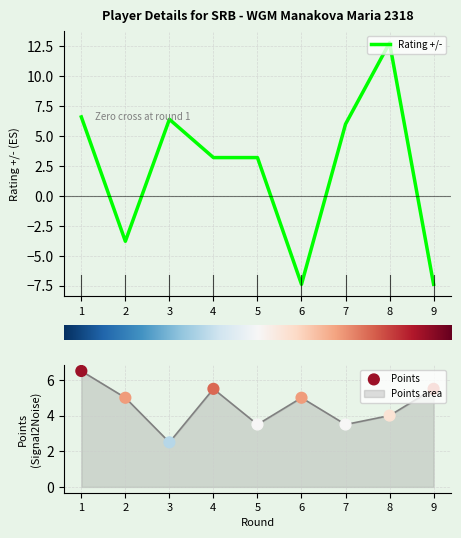

Which series has the widest spread of Y values?

Rating +/- (col_9)